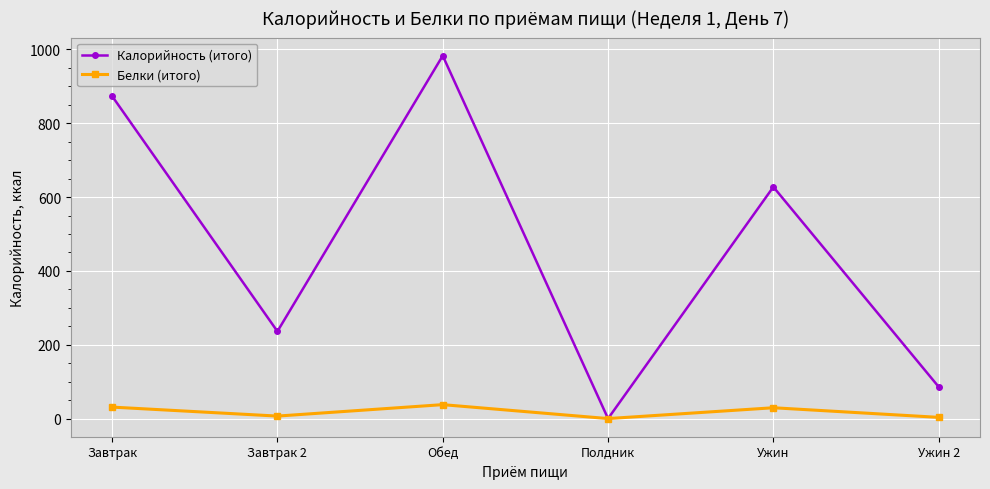

Count the number of categories in the chart.

6